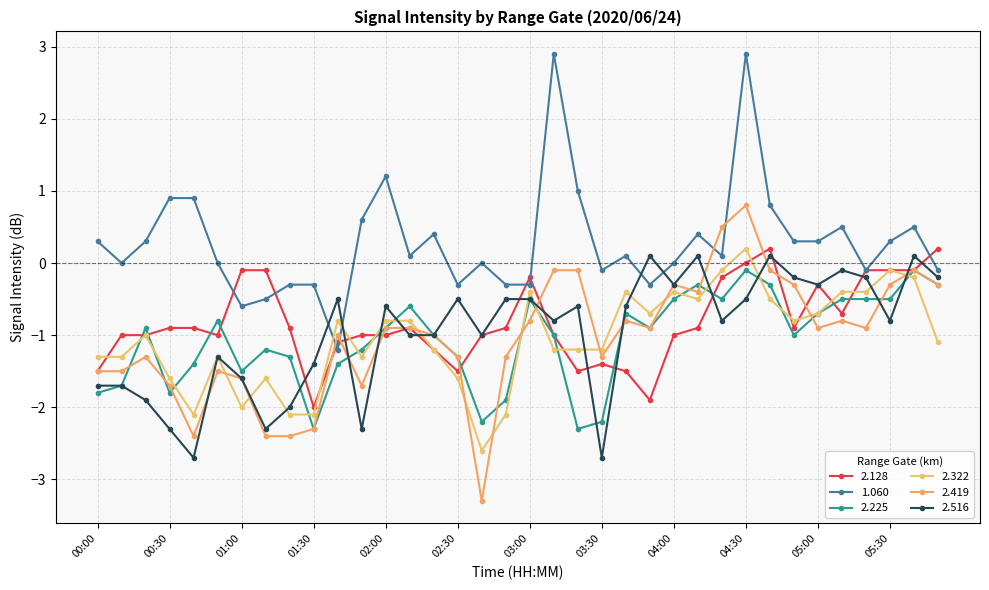

Is this an area chart (filled region under the line)?

No